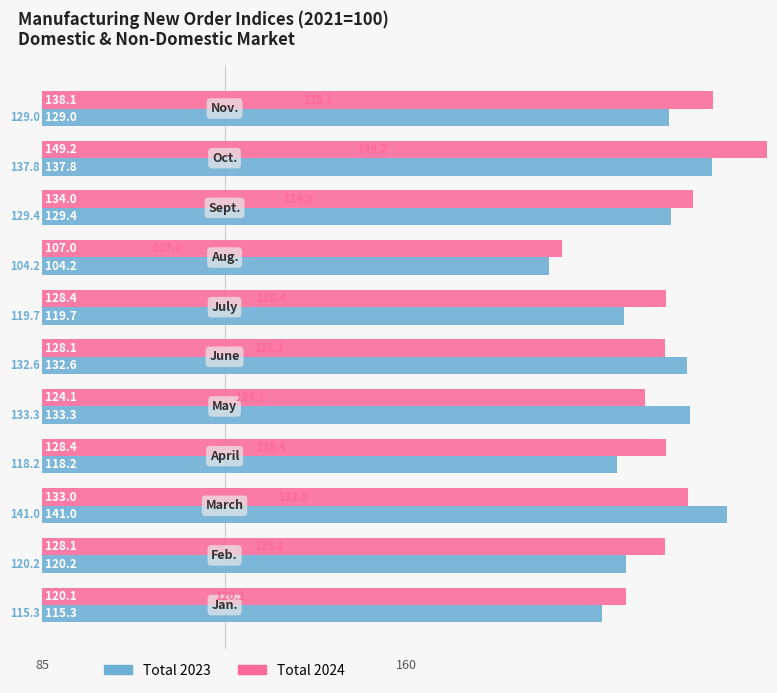

What is the sum of all Total 2023 values?

1380.7